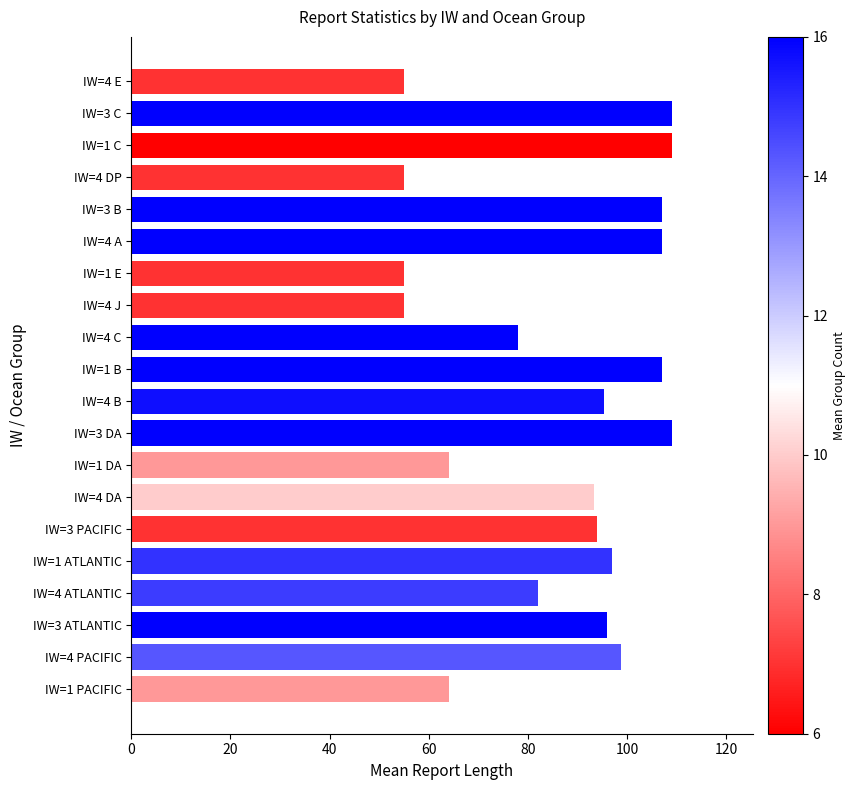

What is the sum of the values at IW=3 DA and IW=1 B?

216.0